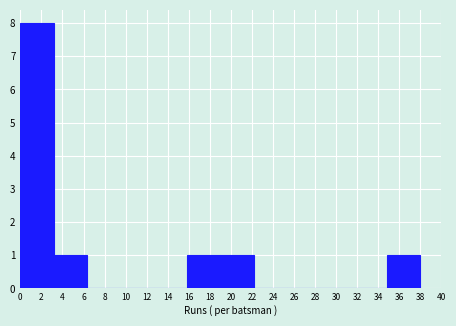

What is the height of the bar covering 19.0 to 22.2 on the x-axis? Neither the bar edges nor the heights are printed on the chart, so give them approximately, as read against the axes.

1